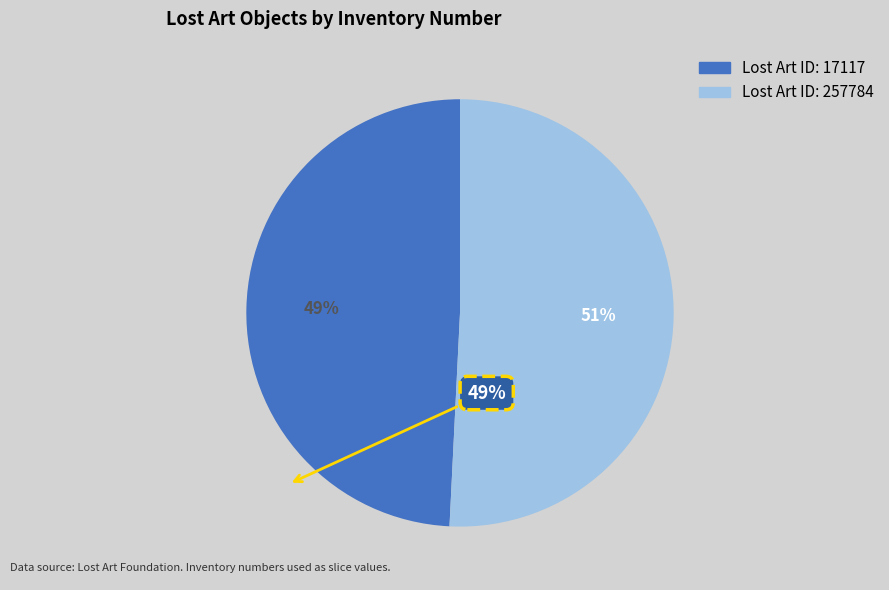

To the nearest percent, what is the difference between the largest and smallest slice percentages?

2%